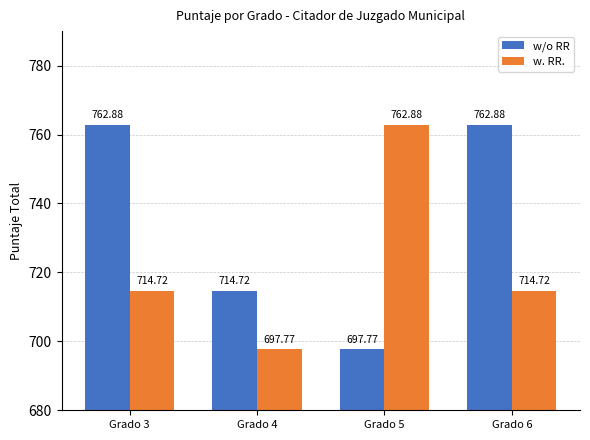

Reading left to right, list all the values displayed in this chart.

w/o RR: Grado 3=762.9	Grado 4=714.7	Grado 5=697.8	Grado 6=762.9
w. RR.: Grado 3=714.7	Grado 4=697.8	Grado 5=762.9	Grado 6=714.7